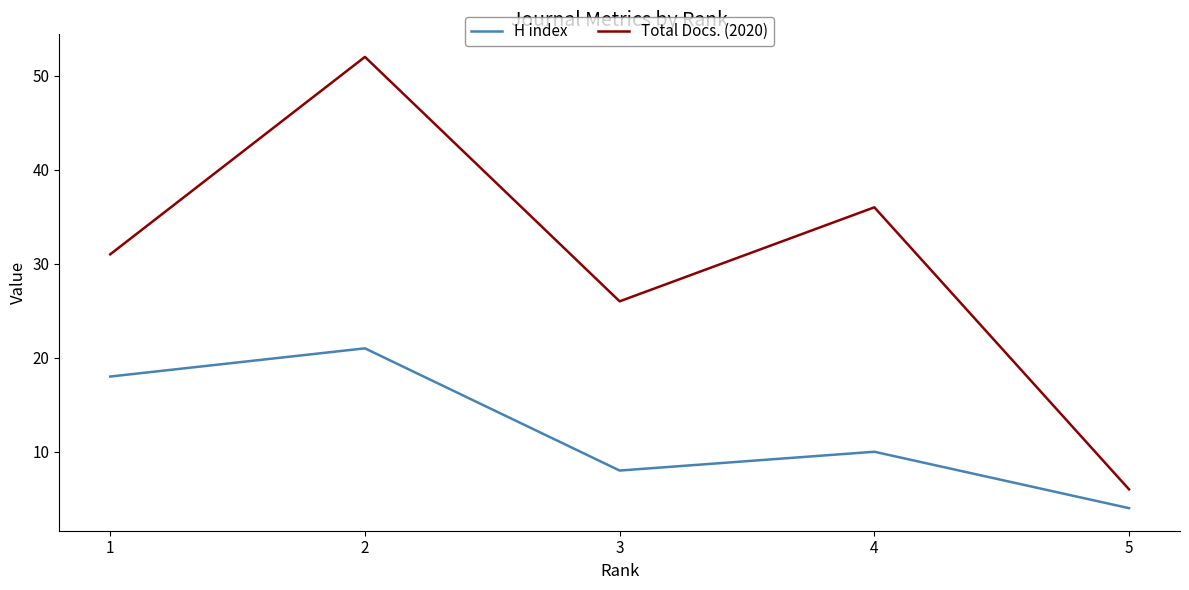

Which series has the widest spread of values?

Total Docs. (2020)